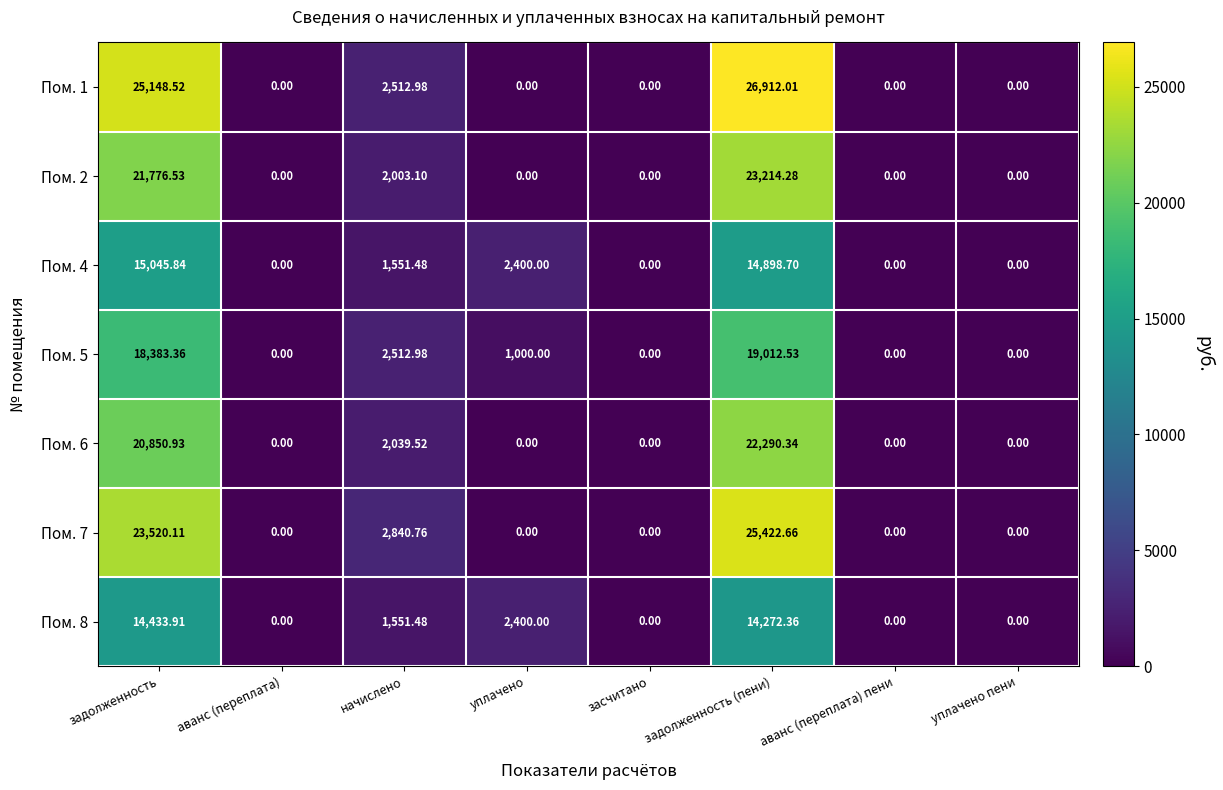

At which label is Пом. 4 closest to 7522?

уплачено